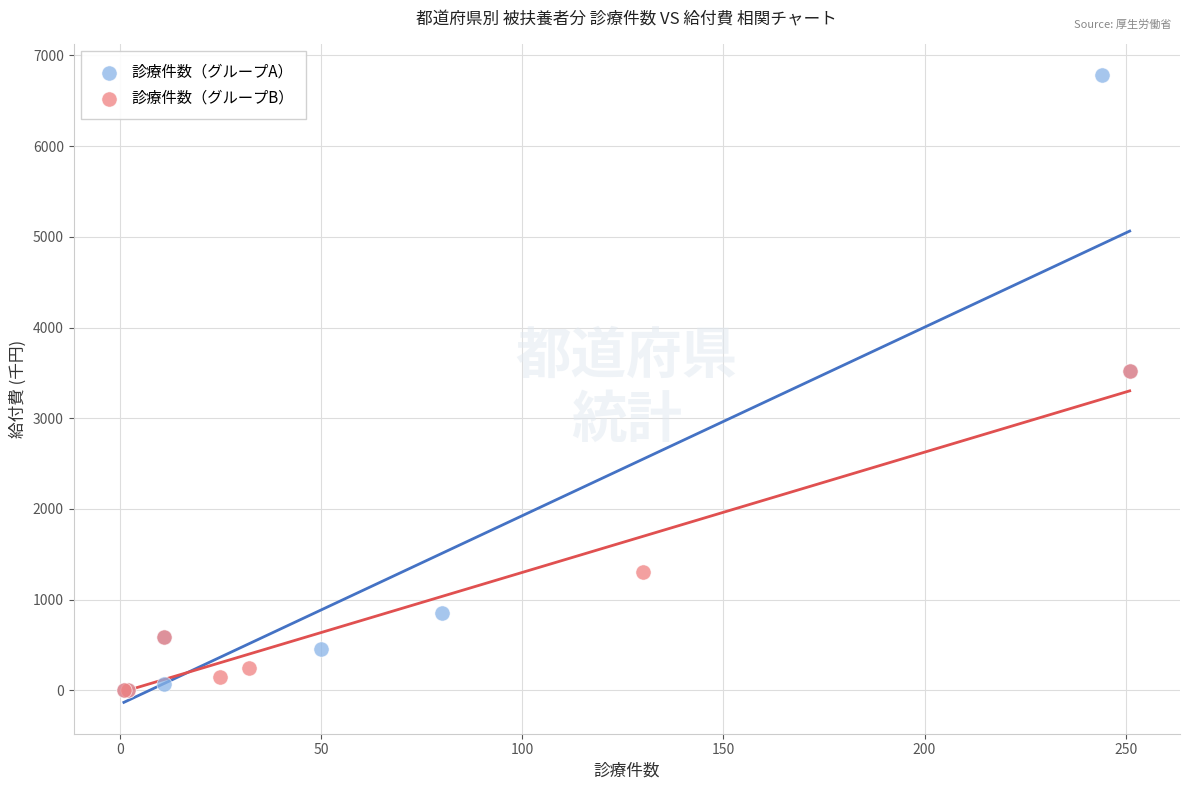

Which series reaches the maximum Y coordinate?

診療件数（グループA）